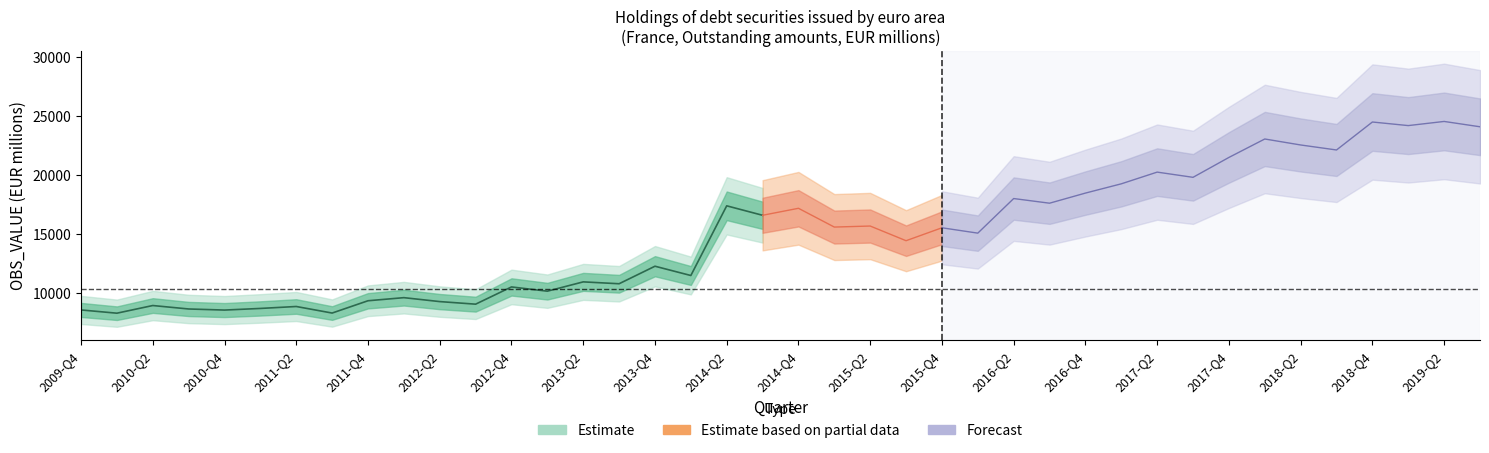

How many lines are shown in the chart?

1